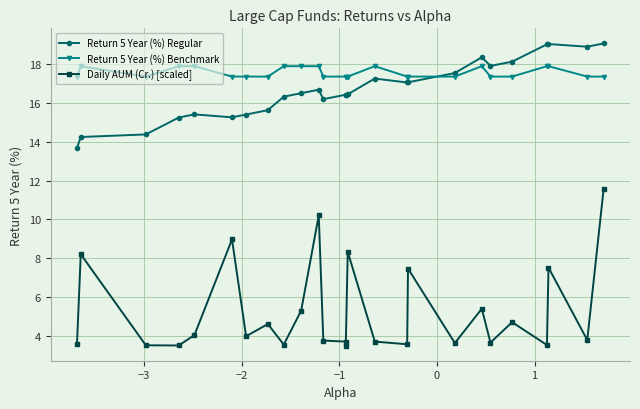

Rank the series by their maximum value, from highest to lowest.

Return 5 Year (%) Regular, Return 5 Year (%) Benchmark, Daily AUM (Cr.) [scaled]